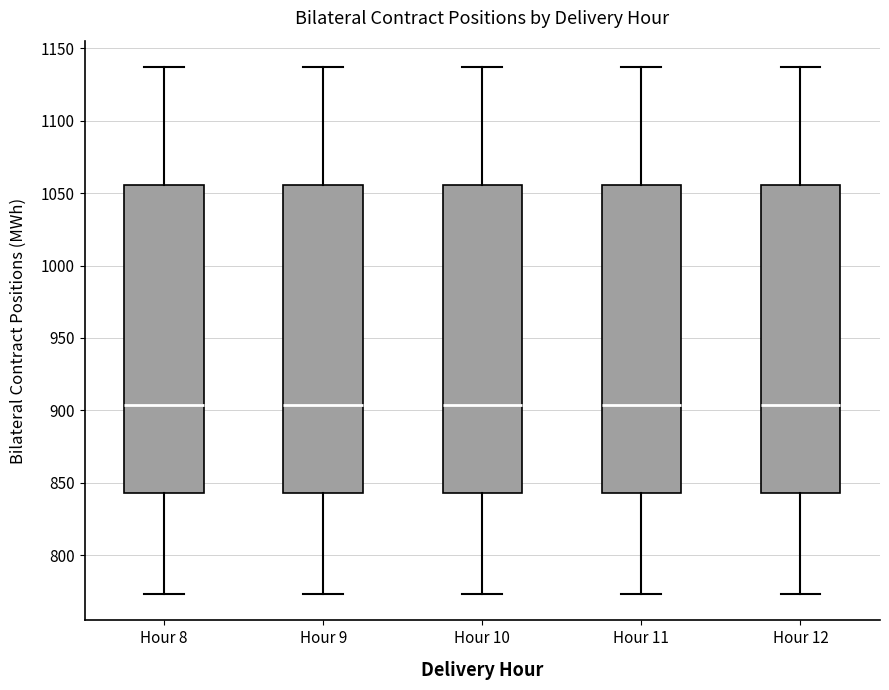

Reading left to right, read every box against the y-axis: the position of its median line, the range the box covers, and the ends of its whiskers. The values are not printed on the chart, so give them approximately, as read against the axis.

Hour 8: median 905, box 845 to 1055, whiskers 775 to 1135
Hour 9: median 905, box 845 to 1055, whiskers 775 to 1135
Hour 10: median 905, box 845 to 1055, whiskers 775 to 1135
Hour 11: median 905, box 845 to 1055, whiskers 775 to 1135
Hour 12: median 905, box 845 to 1055, whiskers 775 to 1135